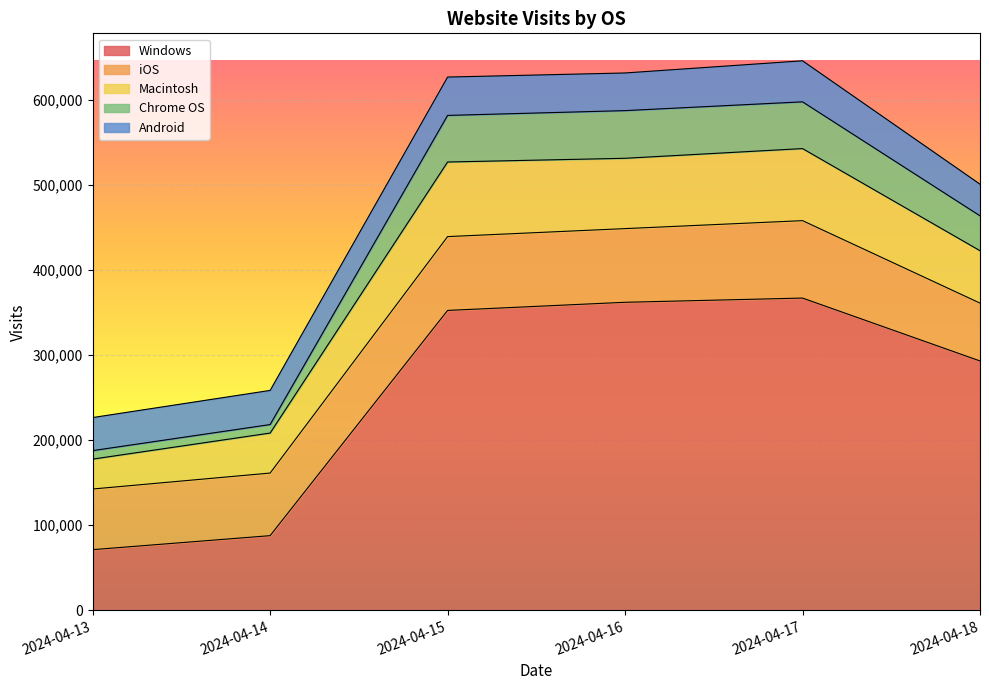

Where is the first local minimum for iOS?

2024-04-16